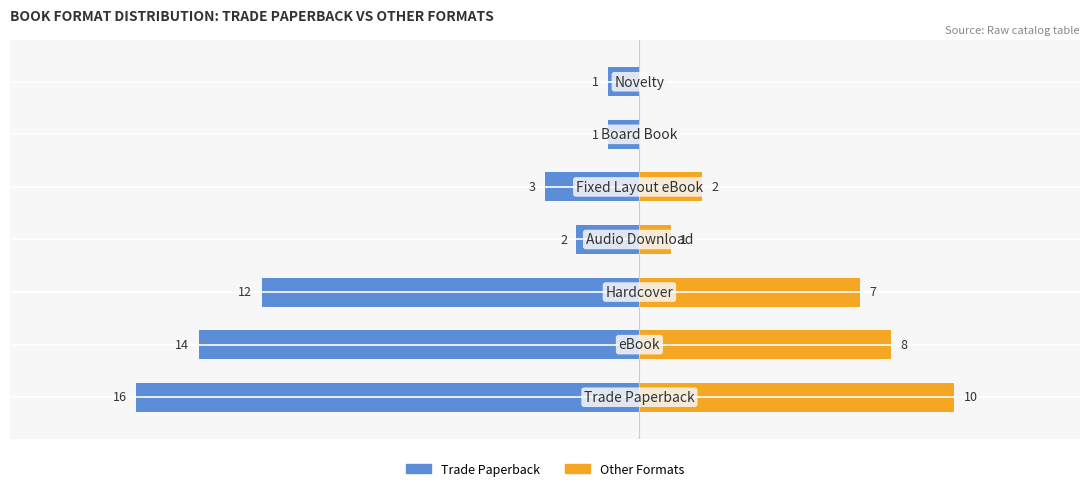

Between 1 and 3, which series saw the biggest shift?

Trade Paperback